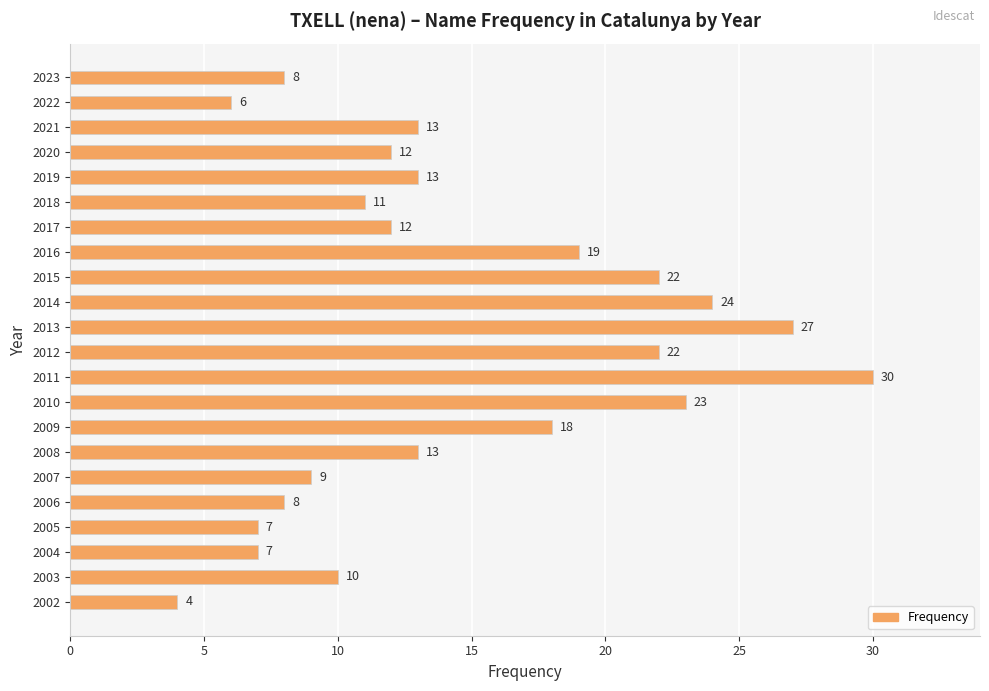

How many bars are there in total?

22